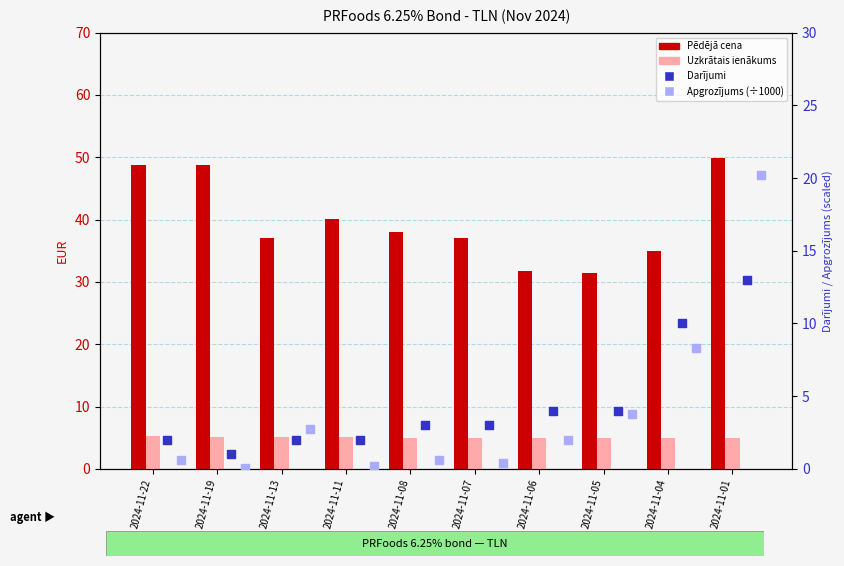

Which series has the widest spread of Y values?

Apgrozījums (÷1000)